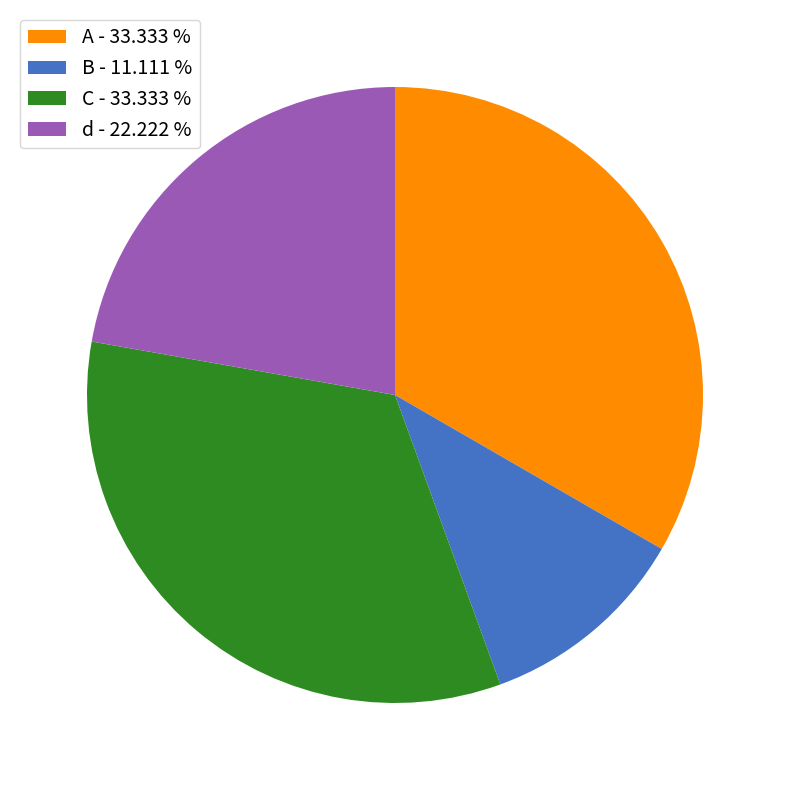

How many slices are in this pie chart?

4